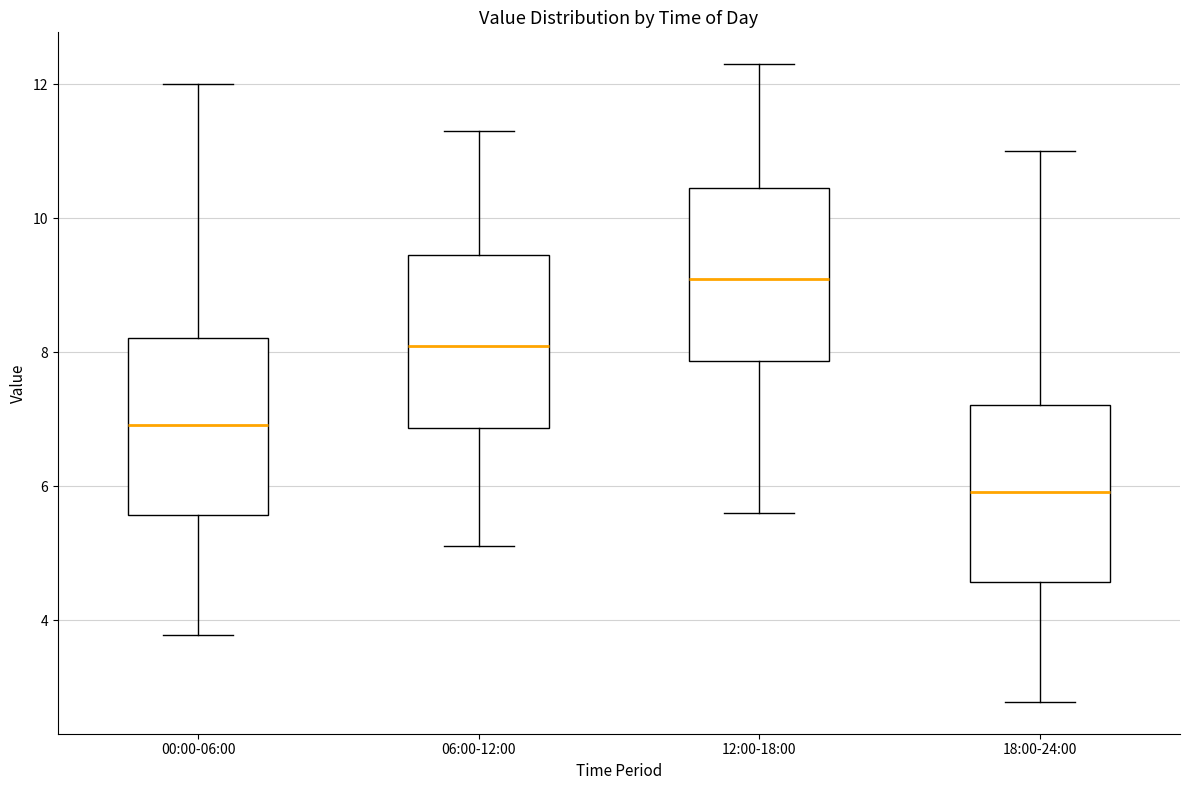

Which box has the lowest median line?

18:00-24:00